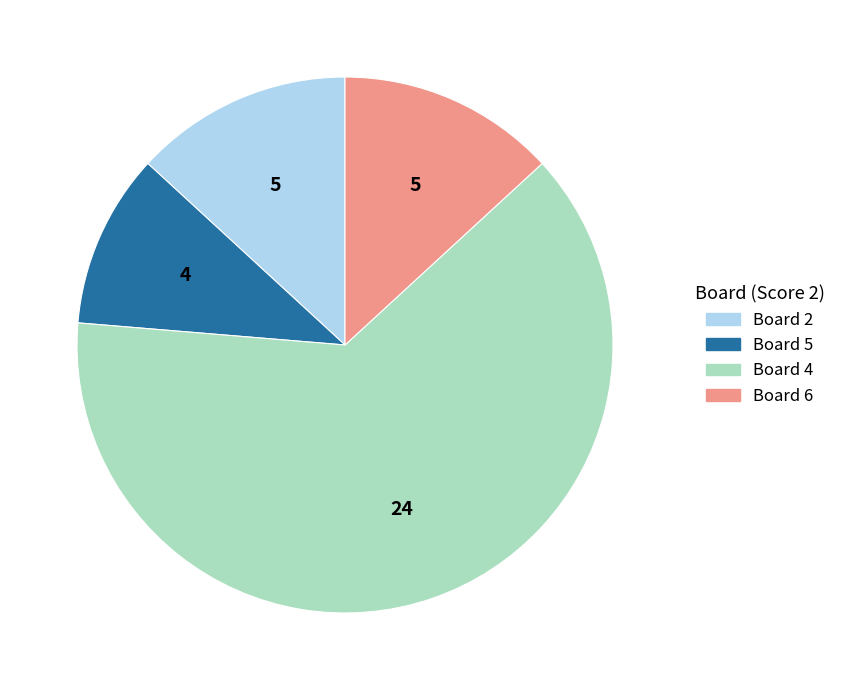

Does any single category account for the majority?

Yes